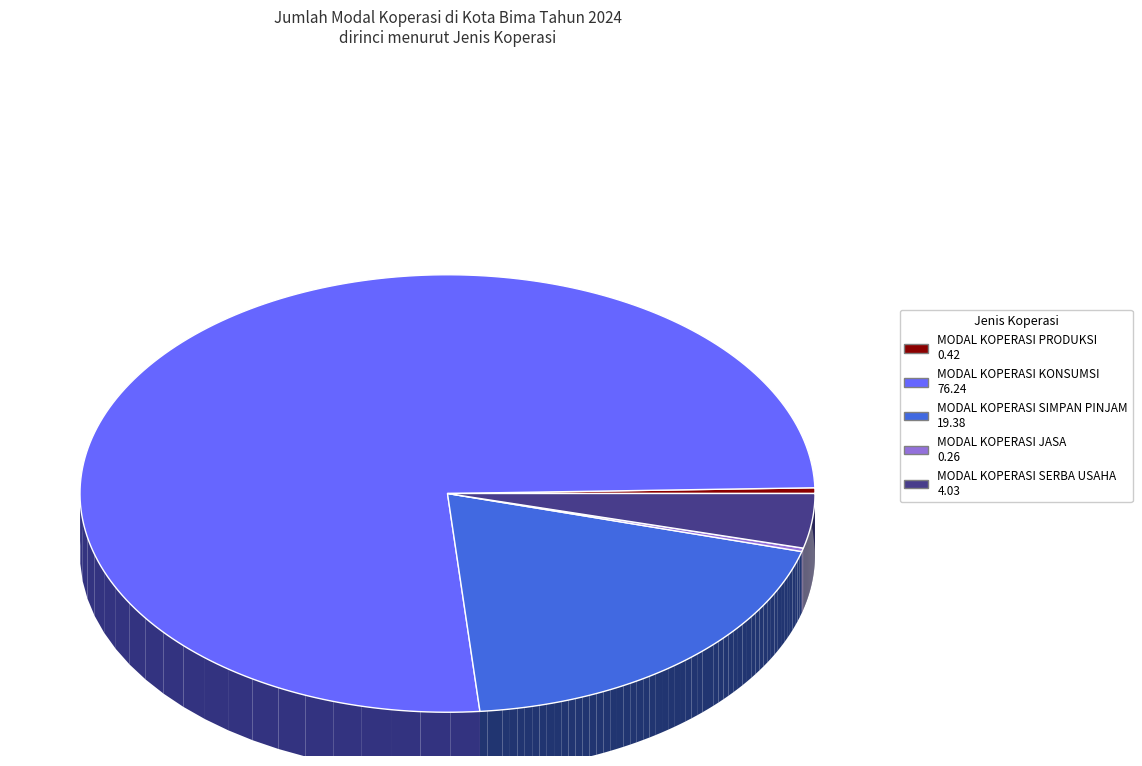

To the nearest percent, what is the difference between the largest and smallest slice percentages?

76%